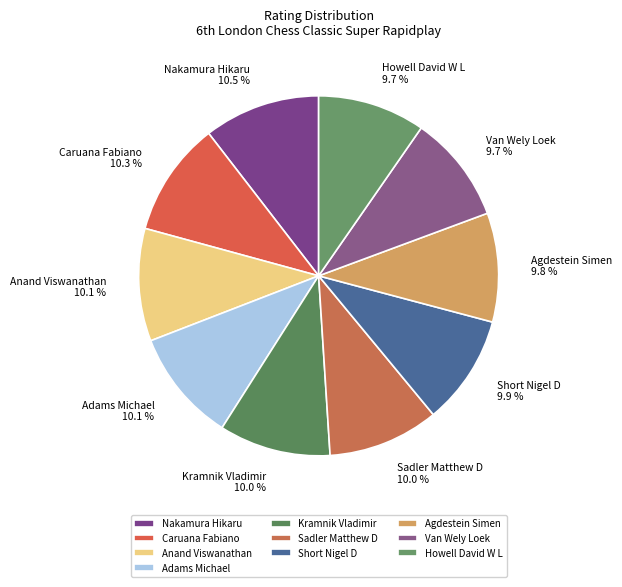

What is the ratio of the value at Nakamura Hikaru to the value at Anand Viswanathan?

1.0